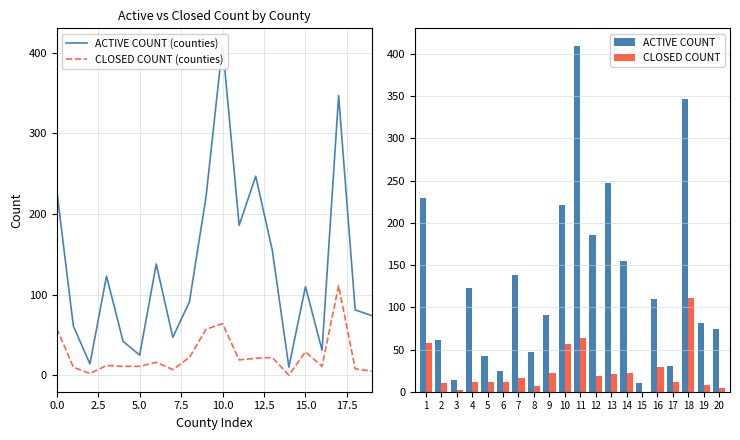

Is it true that ACTIVE COUNT equals 221 at 10?

True